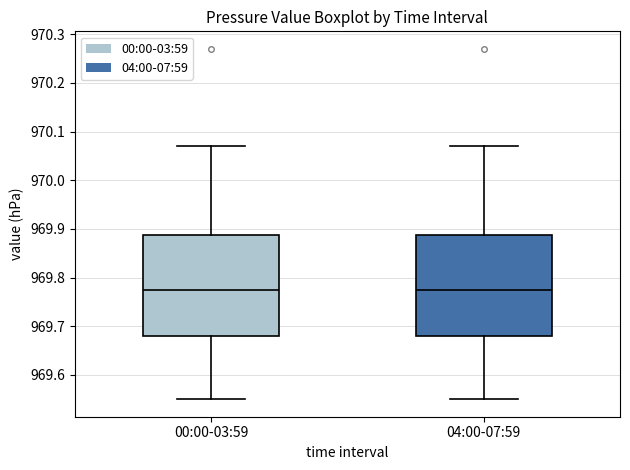

Reading left to right, transcribe this box plot: for each box, give where its median line is, the range the box spans, and where its two whiskers end, as read against the y-axis. The values are not printed on the chart, so give them approximately, as read against the axis.

00:00-03:59: median 969.78, box 969.68 to 969.89, whiskers 969.55 to 970.07
04:00-07:59: median 969.78, box 969.68 to 969.89, whiskers 969.55 to 970.07